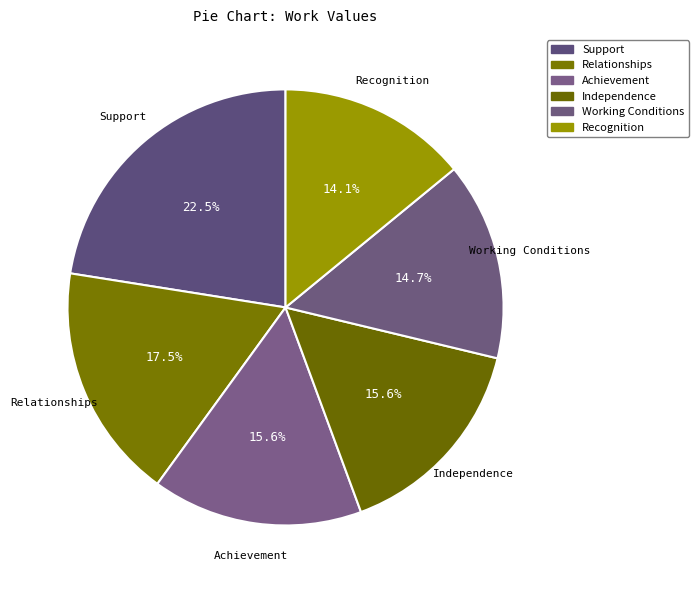

Combined, what portion of the pie is Working Conditions and Independence?

30.3%